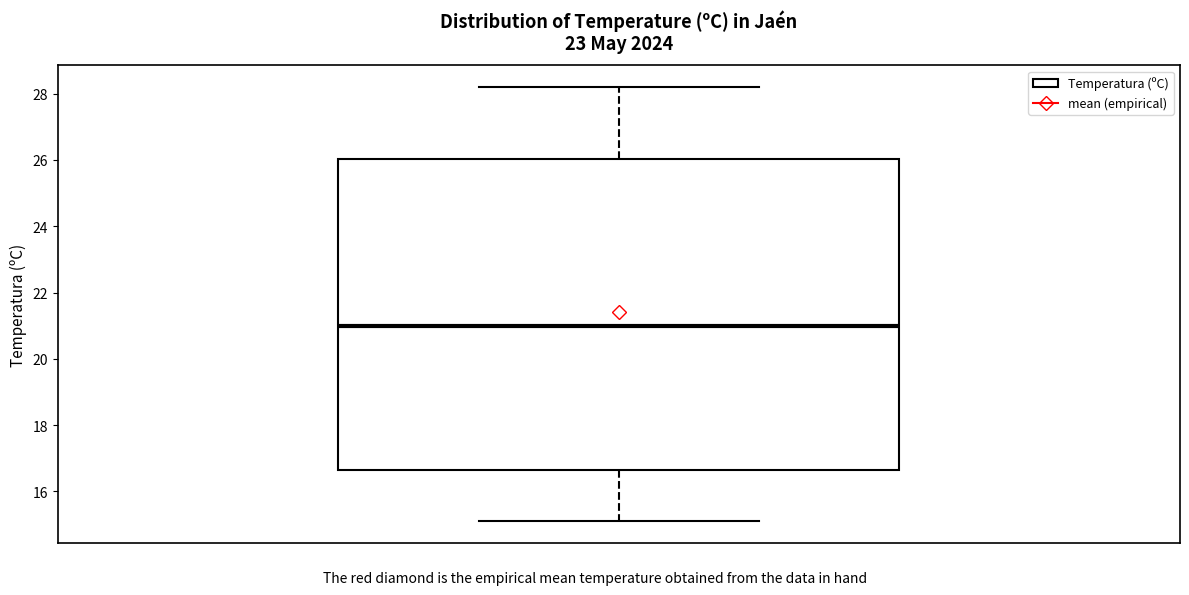

Transcribe this box plot: give where the median line is, the range the box spans, and where the two whiskers end, as read against the y-axis. The values are not printed on the chart, so give them approximately, as read against the axis.

median 21.0, box 16.6 to 26.0, whiskers 15.2 to 28.2